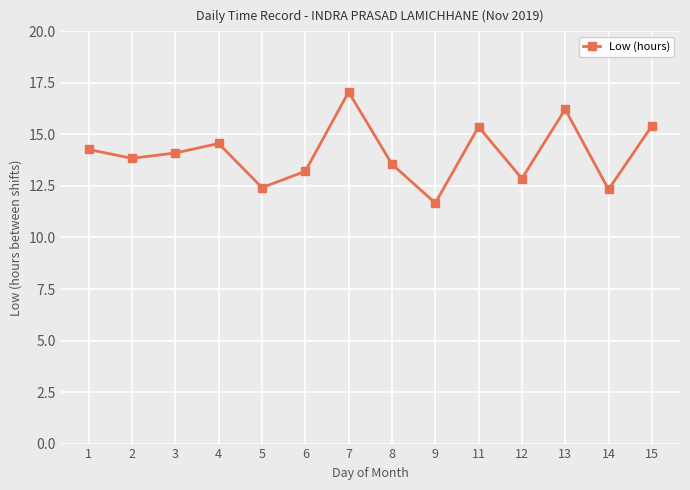

At which category does the data reach its first local valley?

2